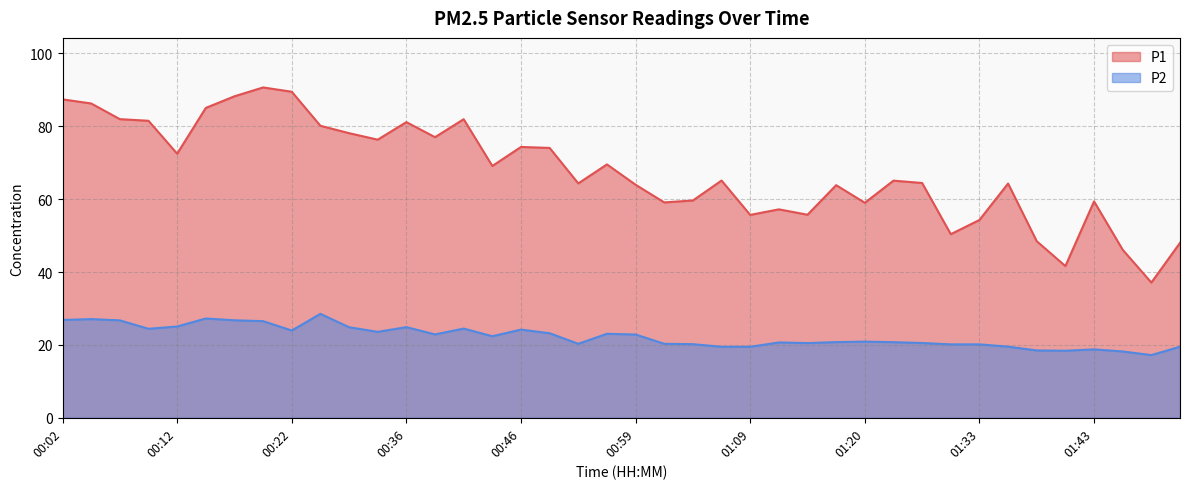

How many distinct data groups are displayed?

2